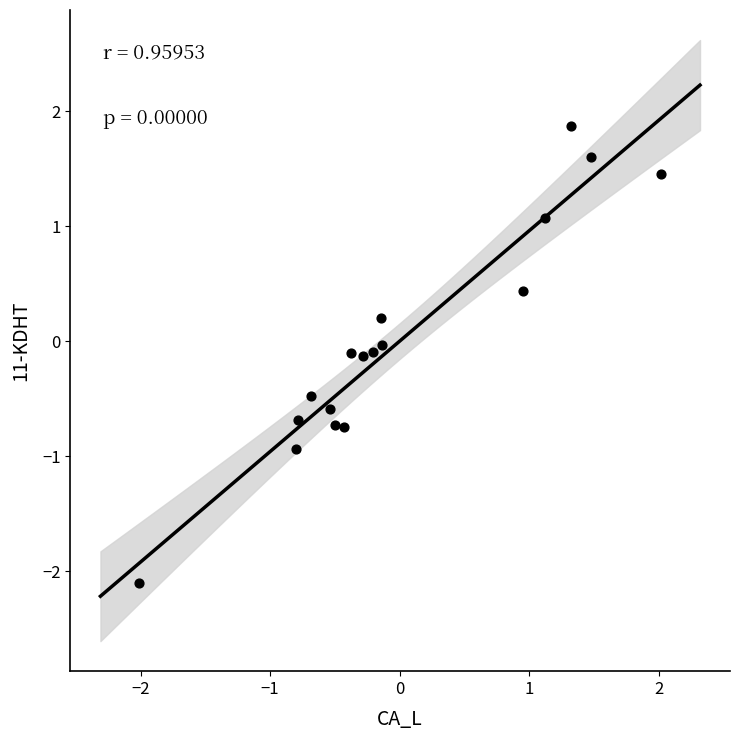

What is the range of Y values (max minus min)?

4.0